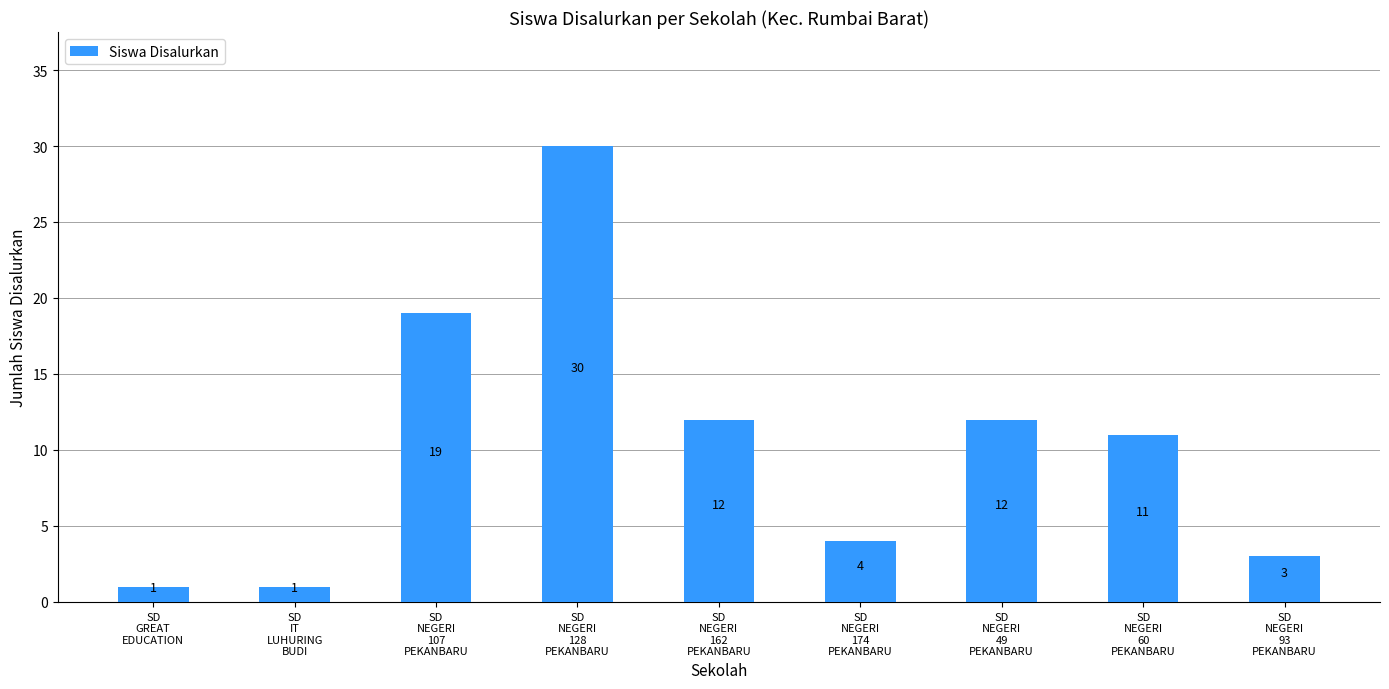

What is the label of the 9th bar from the right?

SD
GREAT
EDUCATION